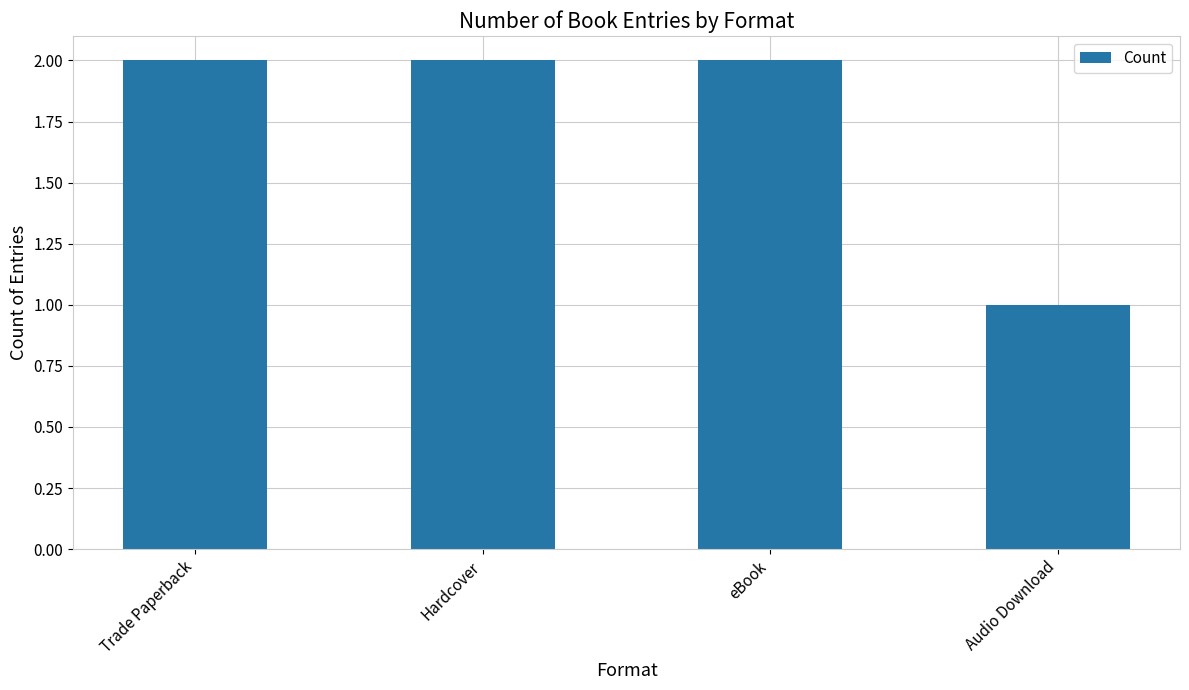

Which category has the lowest value across all series?

Audio Download